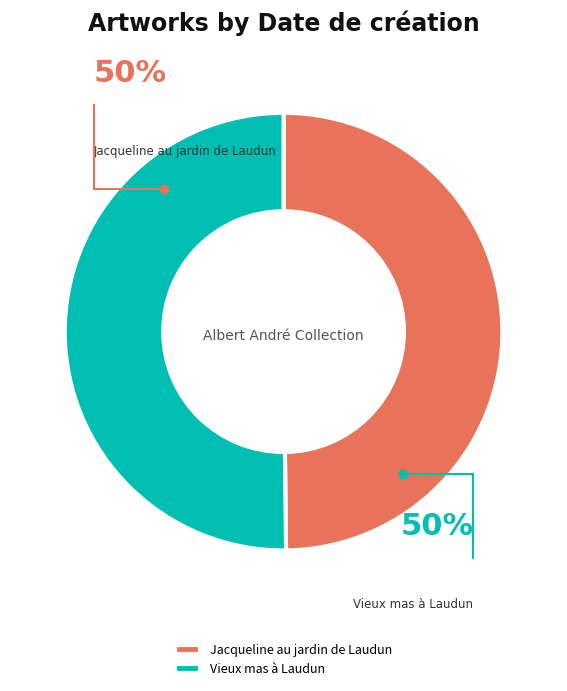

To the nearest percent, what percentage of the pie is Jacqueline au jardin de Laudun?

50%